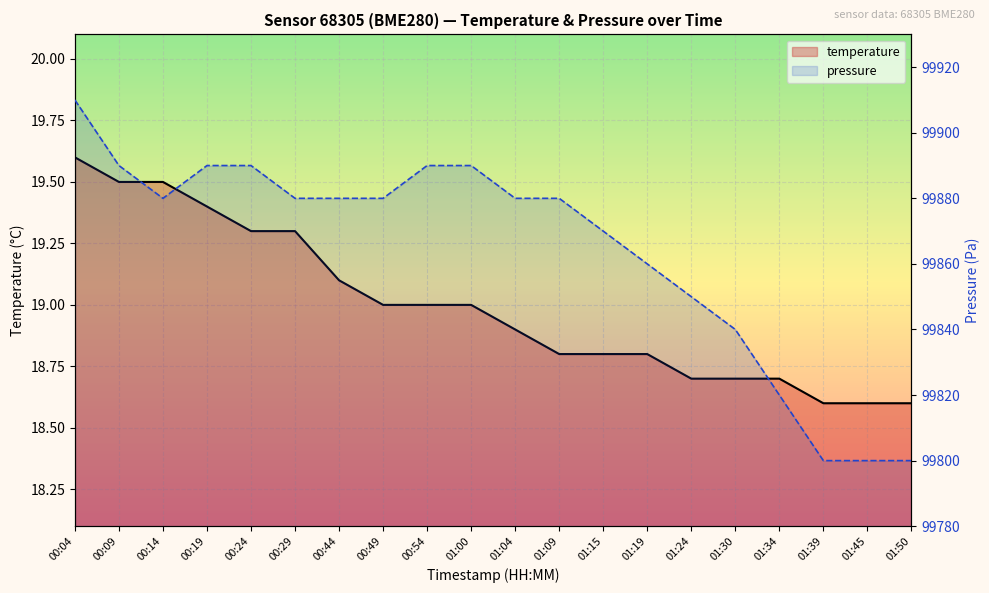

At which category does the chart reach its minimum across all series?

01:39